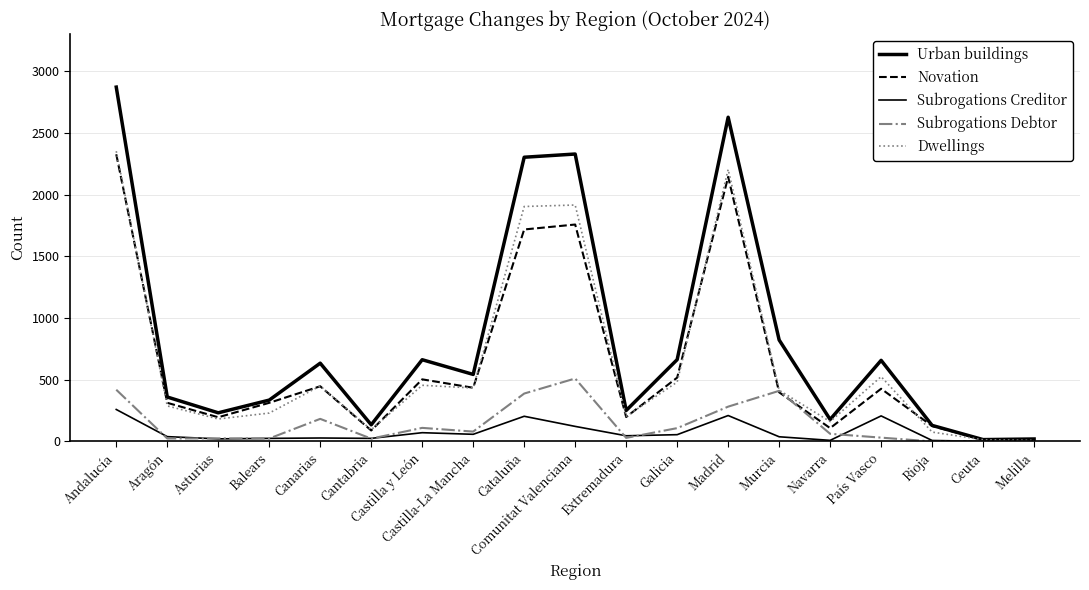

Which label corresponds to the smallest value in the chart?

Rioja